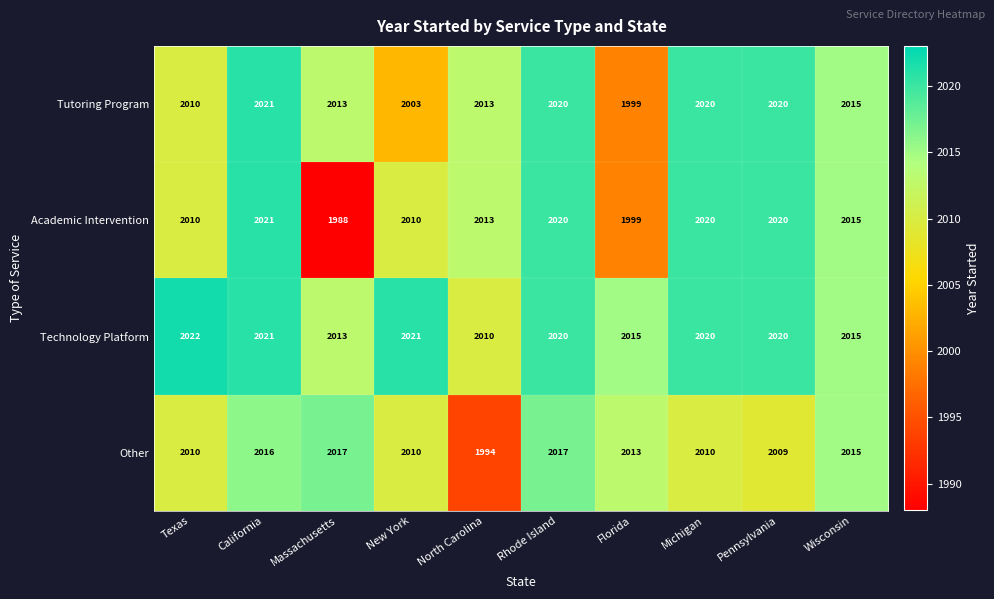

What is the difference between the highest and lowest values at California?

5